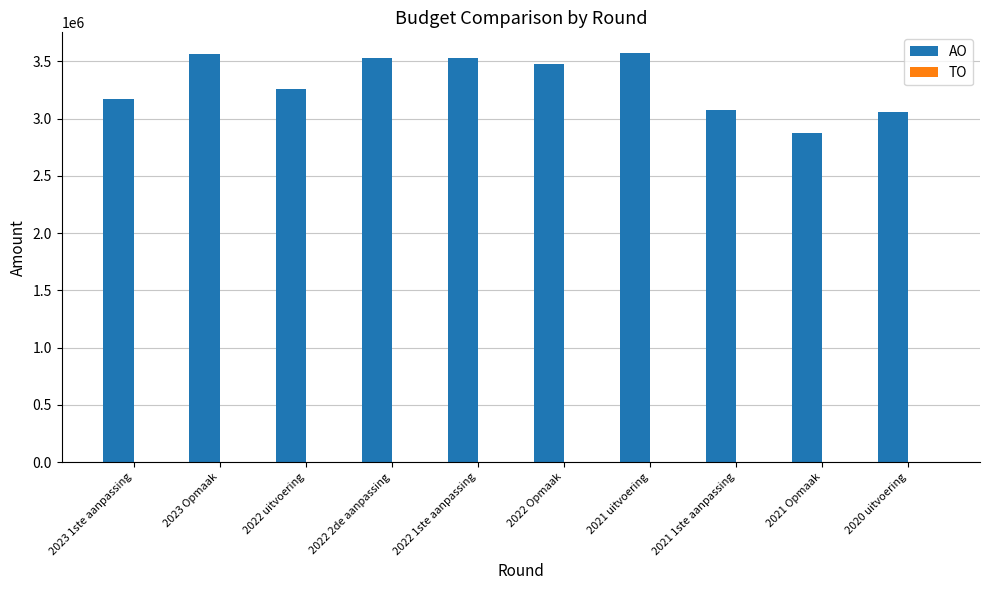

The value at 2021 1ste aanpassing is 3074027. True or false?

True